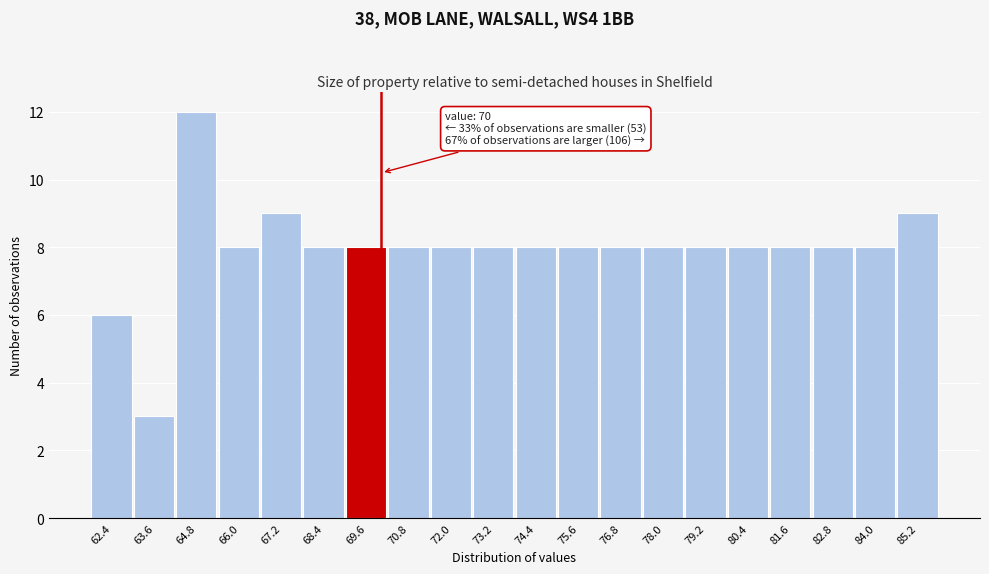

Over which range of the x-axis is the bar tallest?

64.2 to 65.4